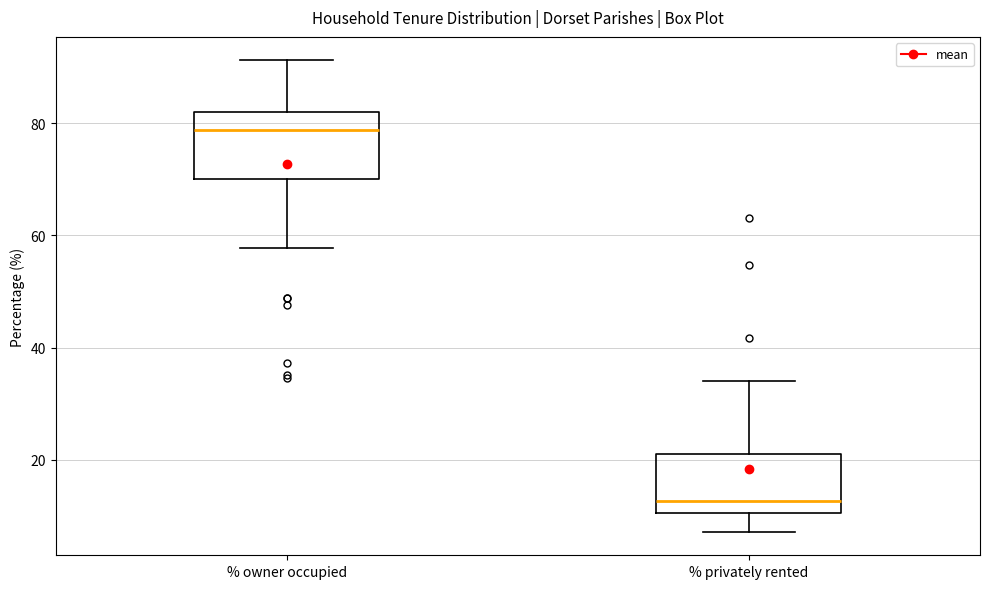

Reading left to right, transcribe this box plot: for each box, give where its median line is, the range the box spans, and where its two whiskers end, as read against the y-axis. The values are not printed on the chart, so give them approximately, as read against the axis.

% owner occupied: median 78, box 70 to 82, whiskers 58 to 92
% privately rented: median 12, box 10 to 22, whiskers 8 to 34